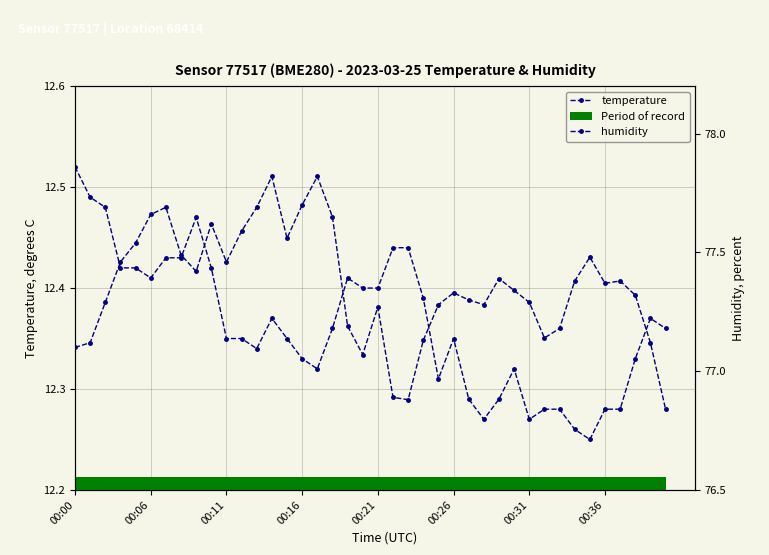

True or false: temperature has a value of 2.6 at 00:16.

False